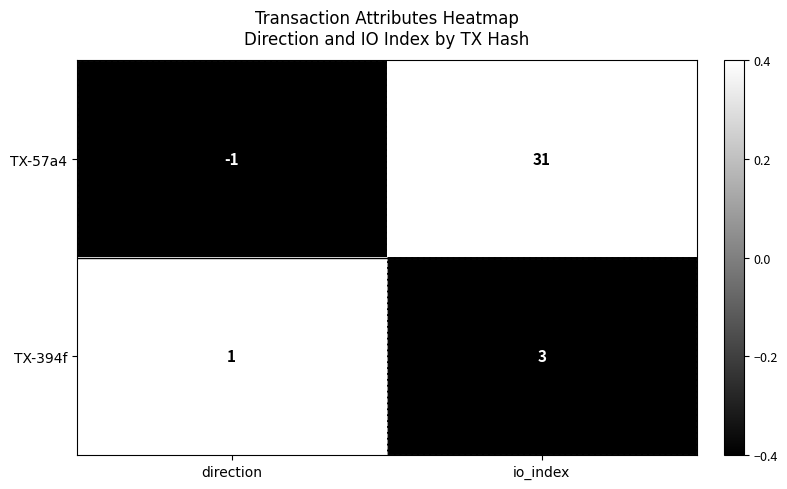

What is the sum of all TX-394f values?

4